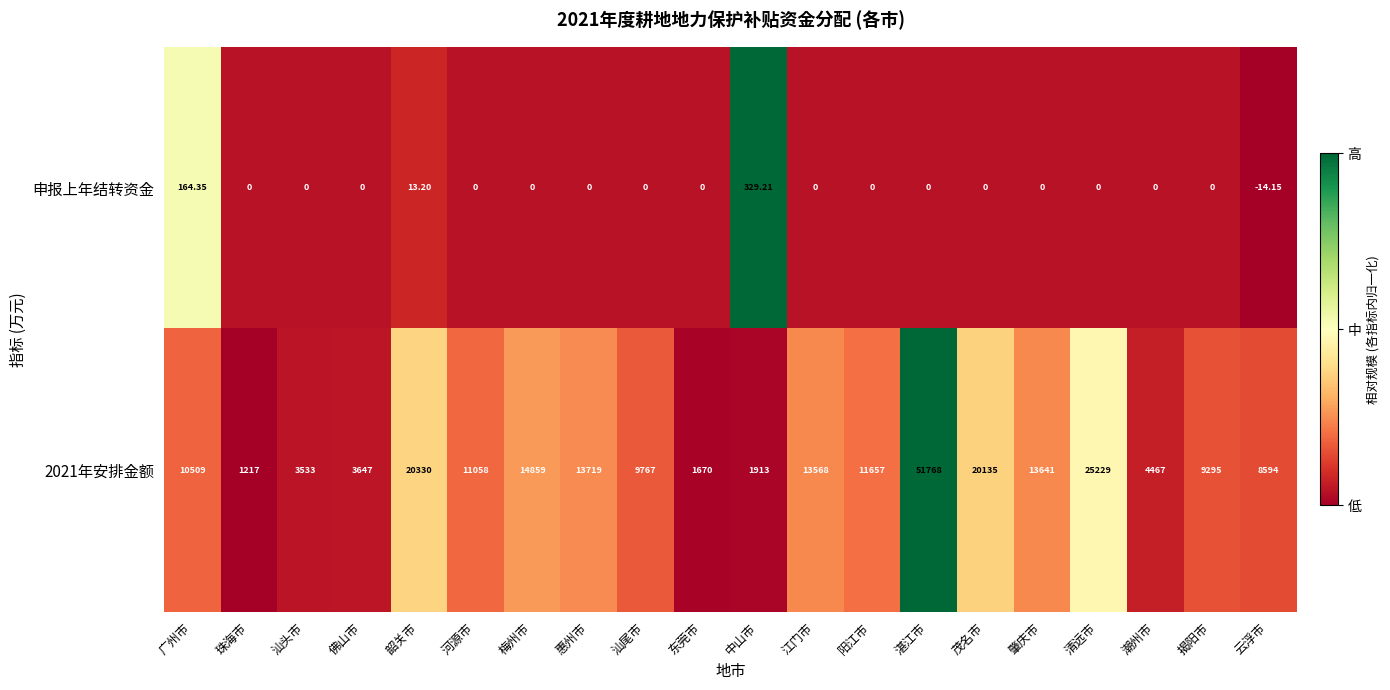

Where does the 2021年安排金额 series first go above 11058?

韶关市